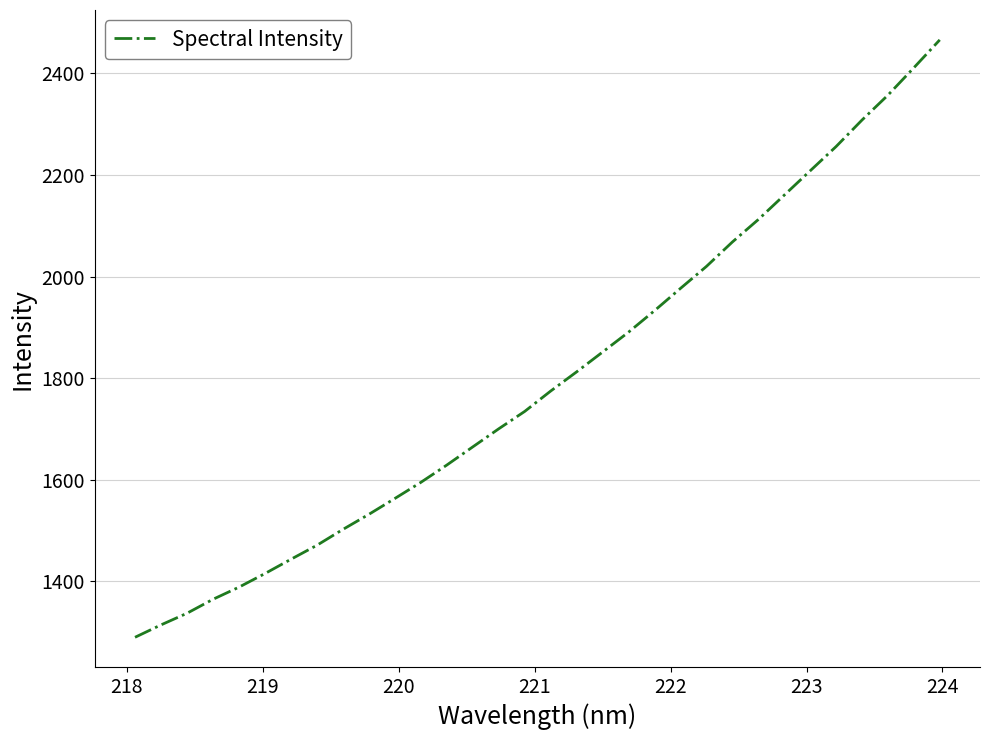

How many distinct data groups are displayed?

1